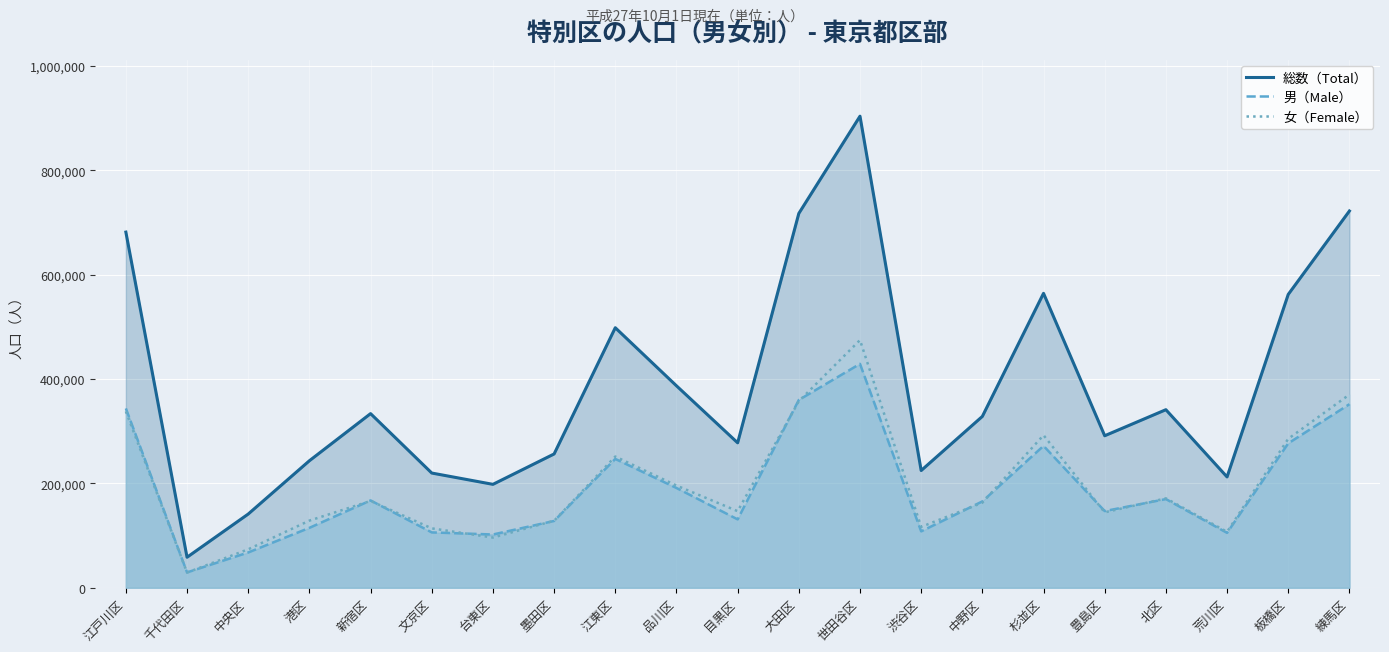

Which series has the largest total across all categories?

総数（Total）